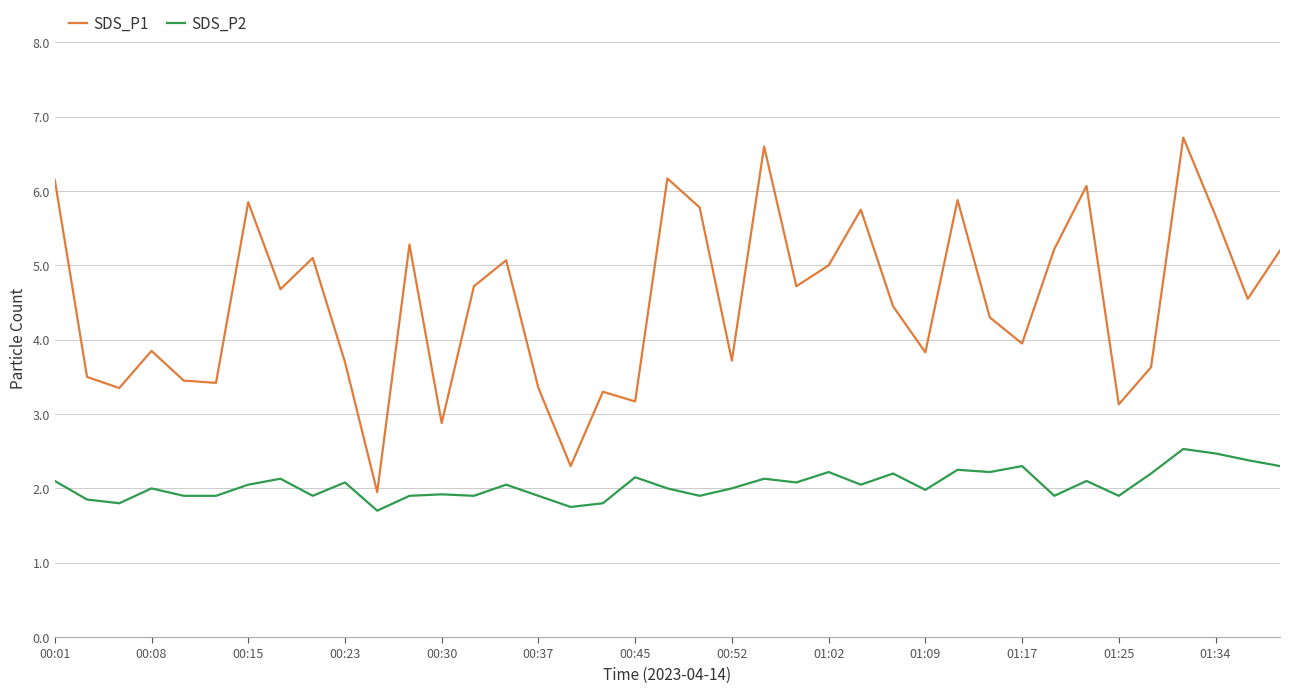

True or false: SDS_P2 has more than 0 points higher than both neighbors.

True